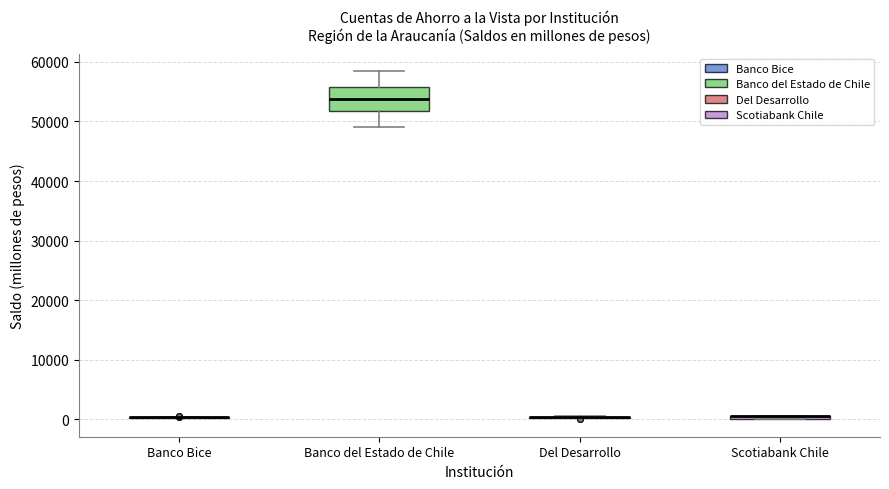

Comparing the boxes themselves (not the whiskers), which one is the tallest?

Banco del Estado de Chile